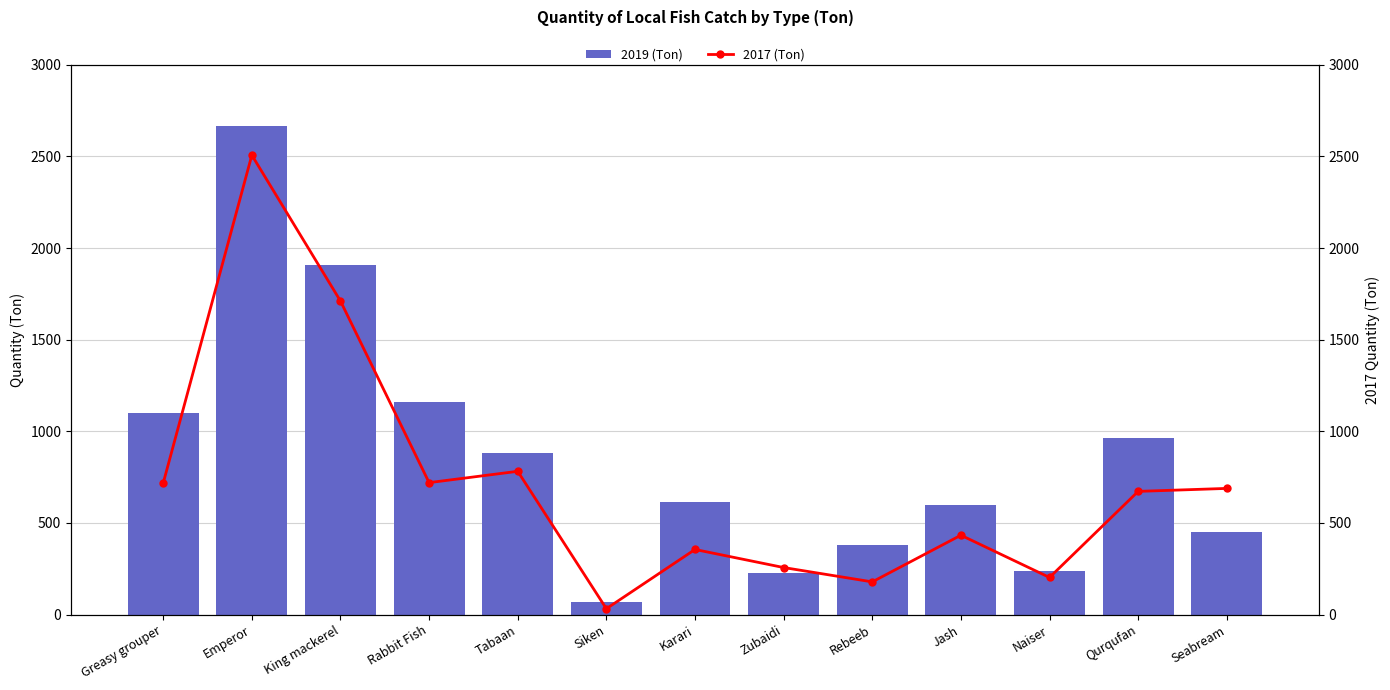

What is the label of the 9th bar from the left?

Rebeeb